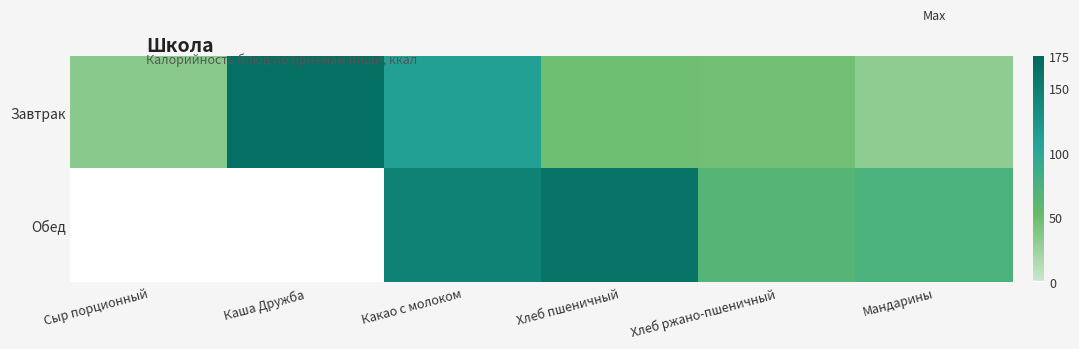

List the series in order of their peak value, lowest first.

Обед, Завтрак